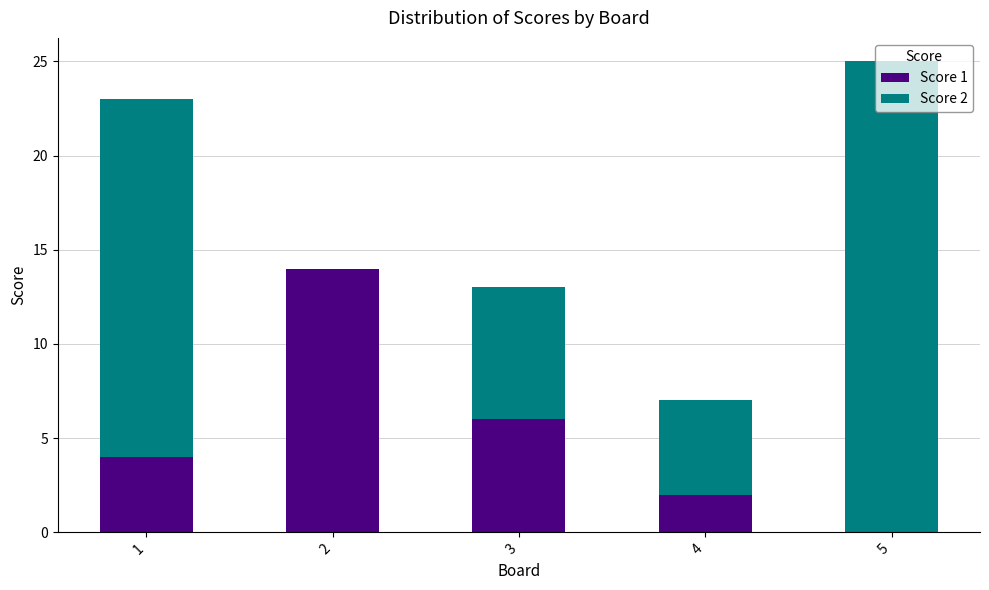

What is the sum of all Score 1 values?

26